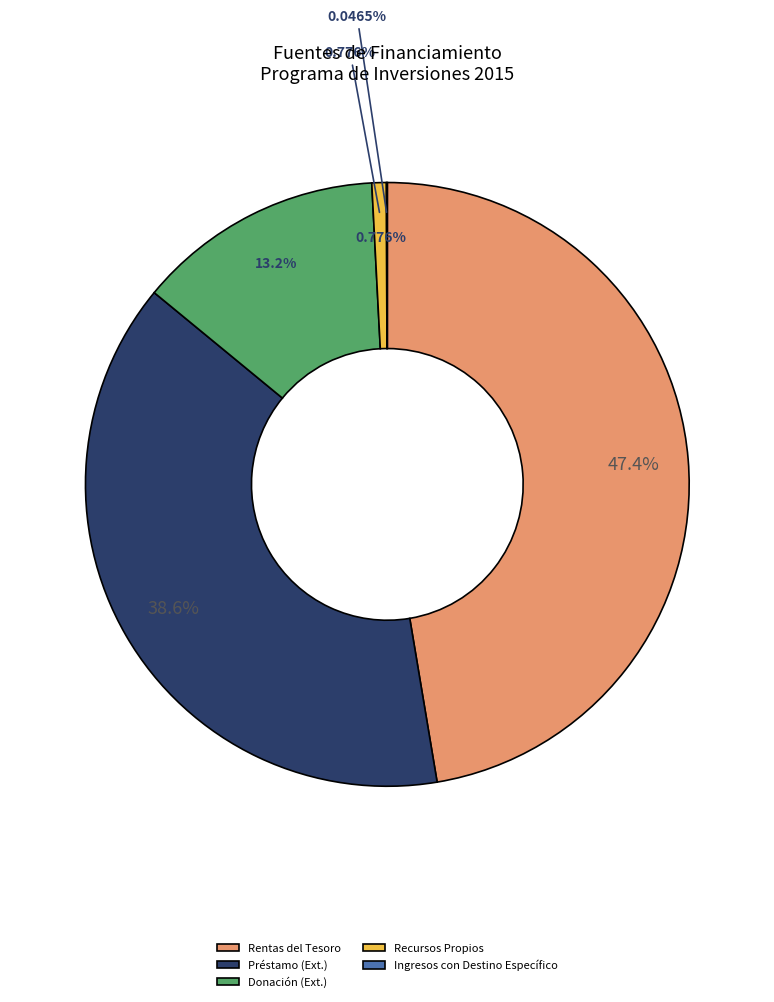

Is there any slice that represents more than half of the pie?

No